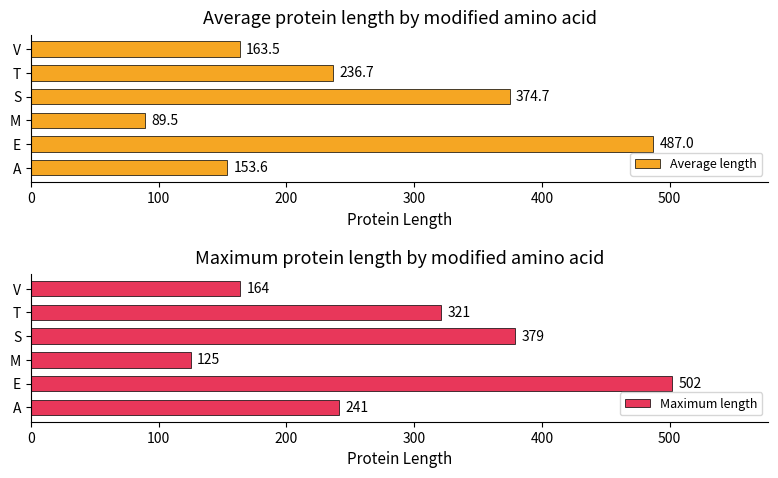

Rank the categories by Maximum length value from highest to lowest.

E, S, T, A, V, M